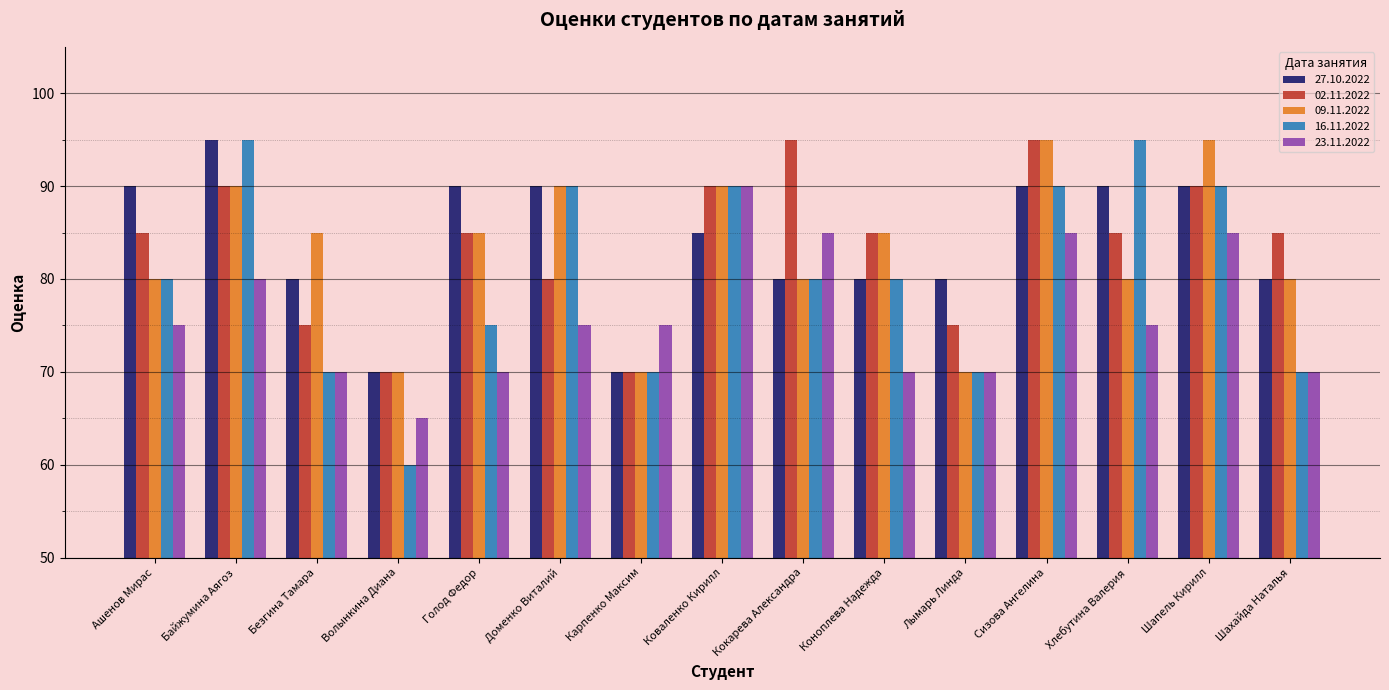

Is the value of 23.11.2022 at Сизова Ангелина greater than the value of 27.10.2022 at Безгина Тамара?

Yes